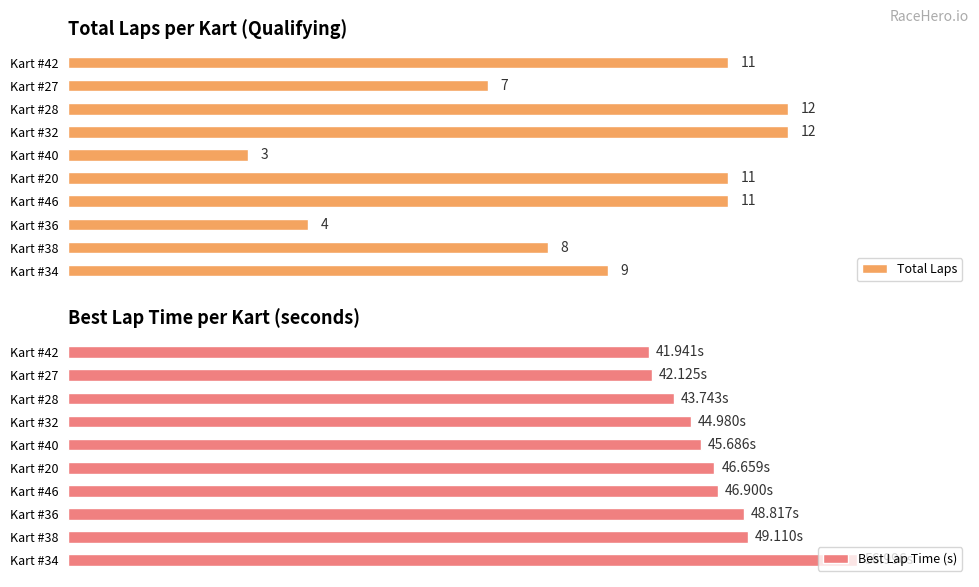

List the series in order of their peak value, lowest first.

Total Laps, Best Lap Time (s)